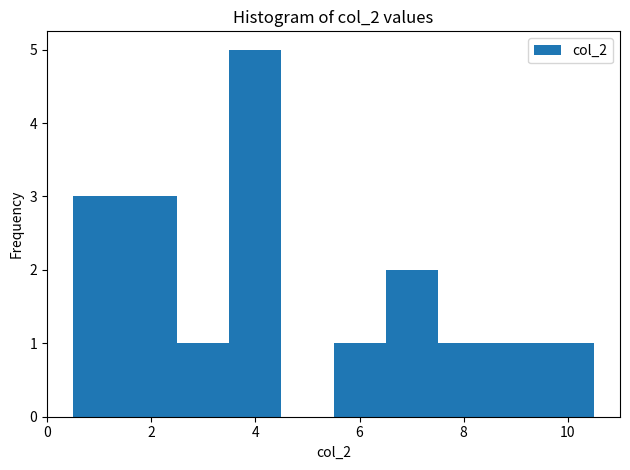

Reading left to right, list every bar in this chart as the range it spans on the x-axis followed by its height. Neither the bar edges nor the heights are printed on the chart, so give them approximately, as read against the axes.

0.5 to 1.5: 3
1.5 to 2.5: 3
2.5 to 3.5: 1
3.5 to 4.5: 5
4.5 to 5.5: 0
5.5 to 6.5: 1
6.5 to 7.5: 2
7.5 to 8.5: 1
8.5 to 9.5: 1
9.5 to 10.5: 1